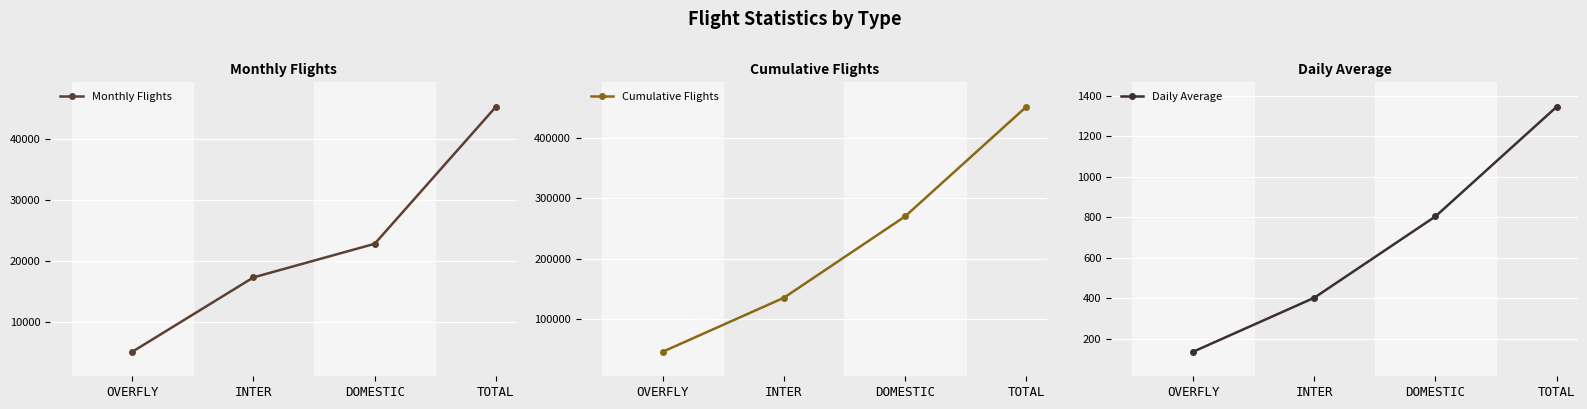

The Cumulative Flights series shows 450708.0 at TOTAL. True or false?

True